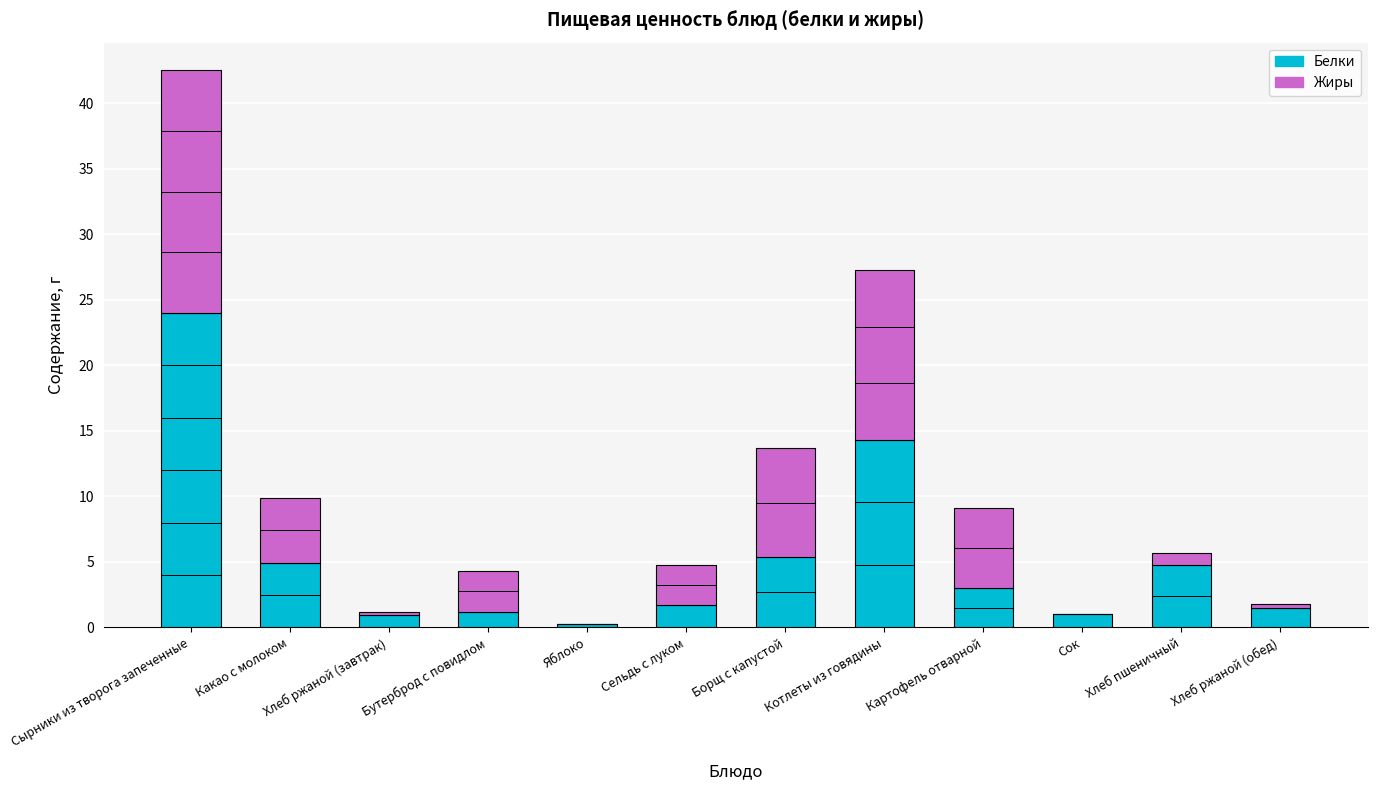

At which category is the sum across all series the highest?

Сырники из творога запеченные